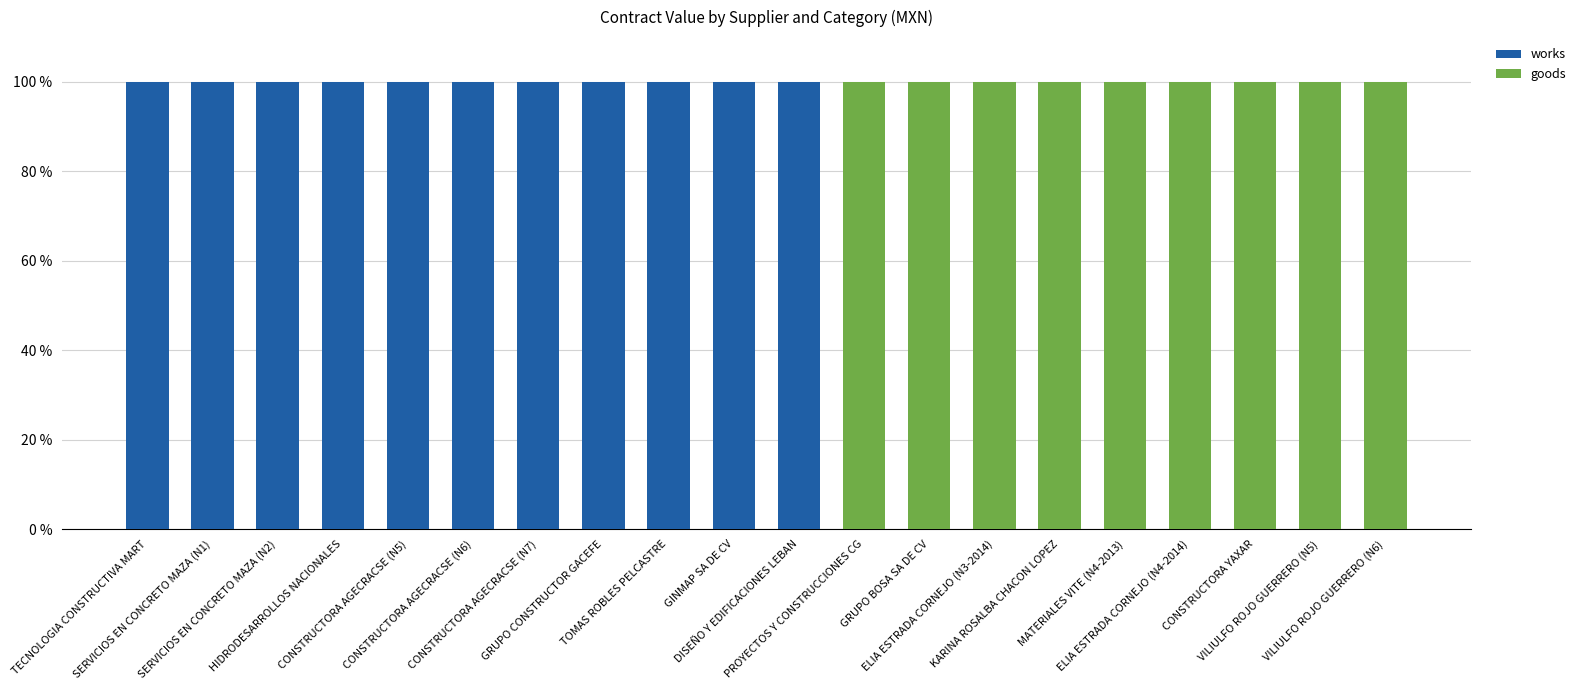

The value of goods at MATERIALES VITE (N4-2013) is 100. True or false?

True